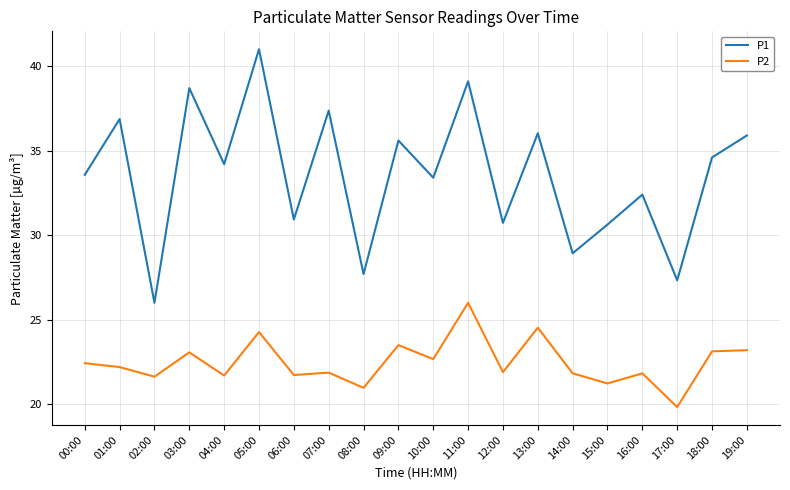

The value of P1 at 02:00 is 26.0. True or false?

True